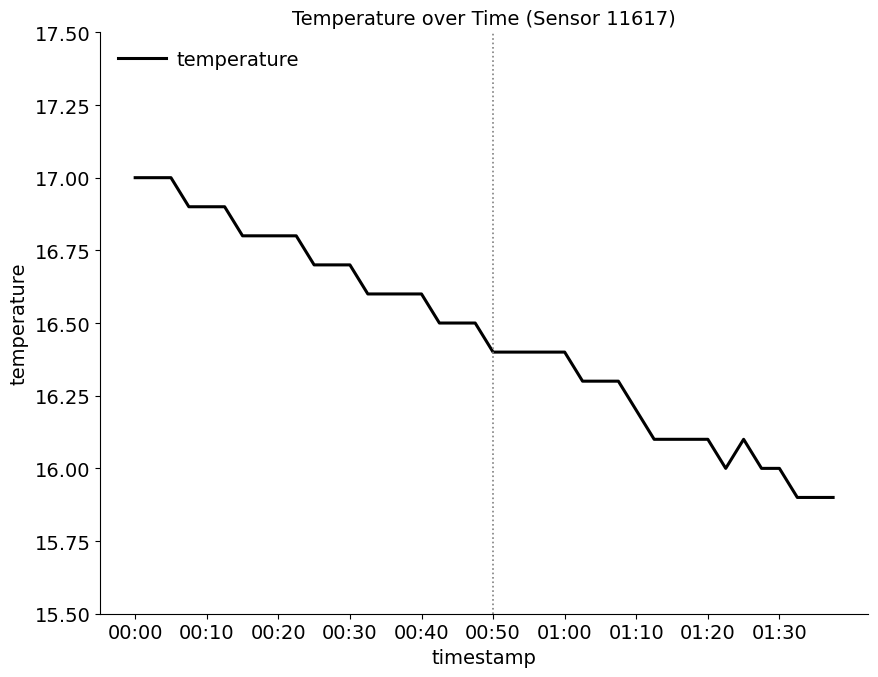

What is the difference between the maximum and minimum values?

1.1